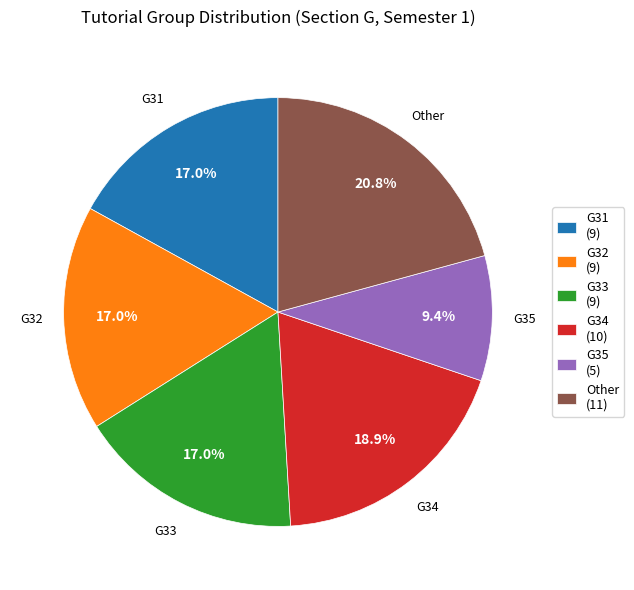

Does G32 represent more than half of the total?

No